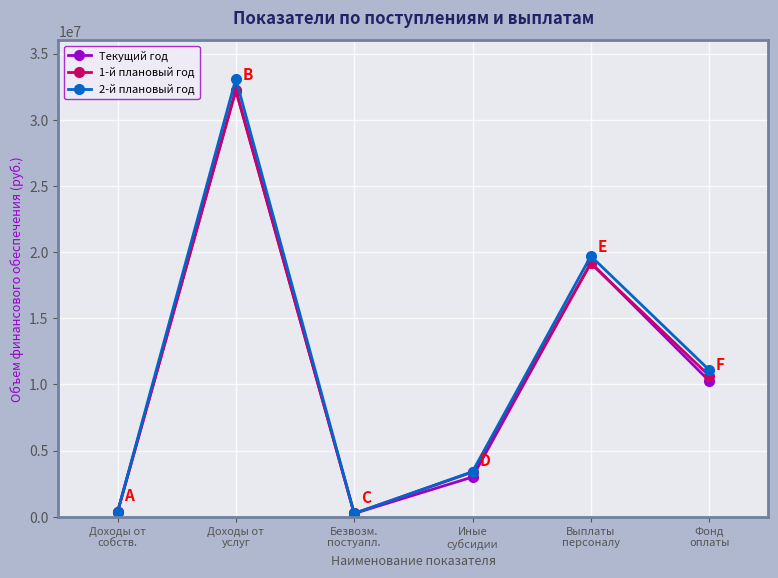

How many series are shown in this chart?

3